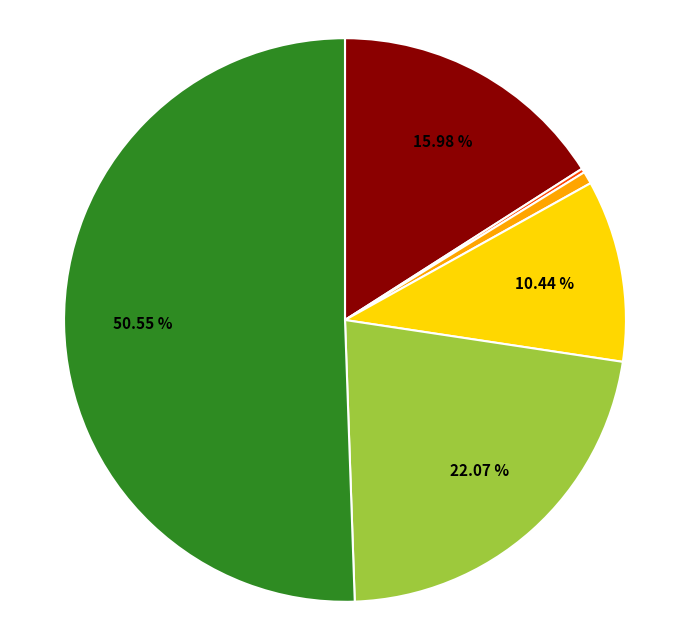

Does any single category account for the majority?

Yes